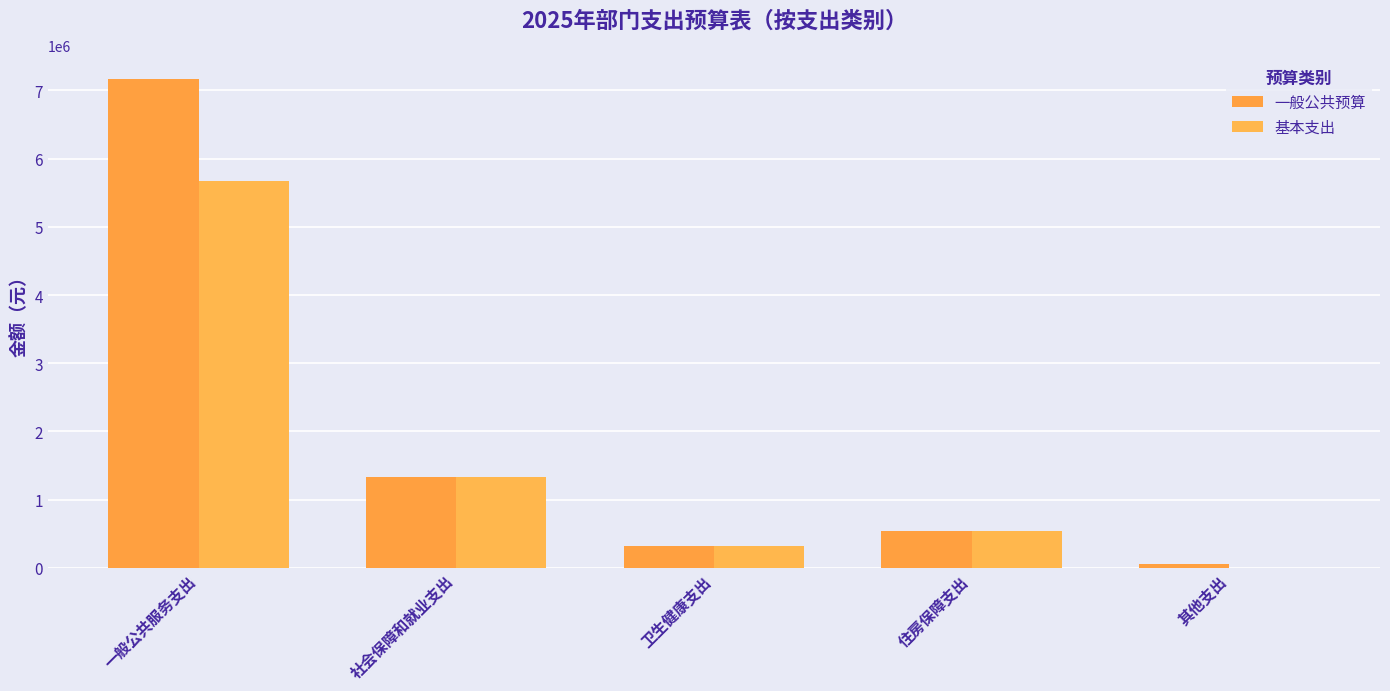

Is it true that 基本支出 equals 0.0 at 其他支出?

True